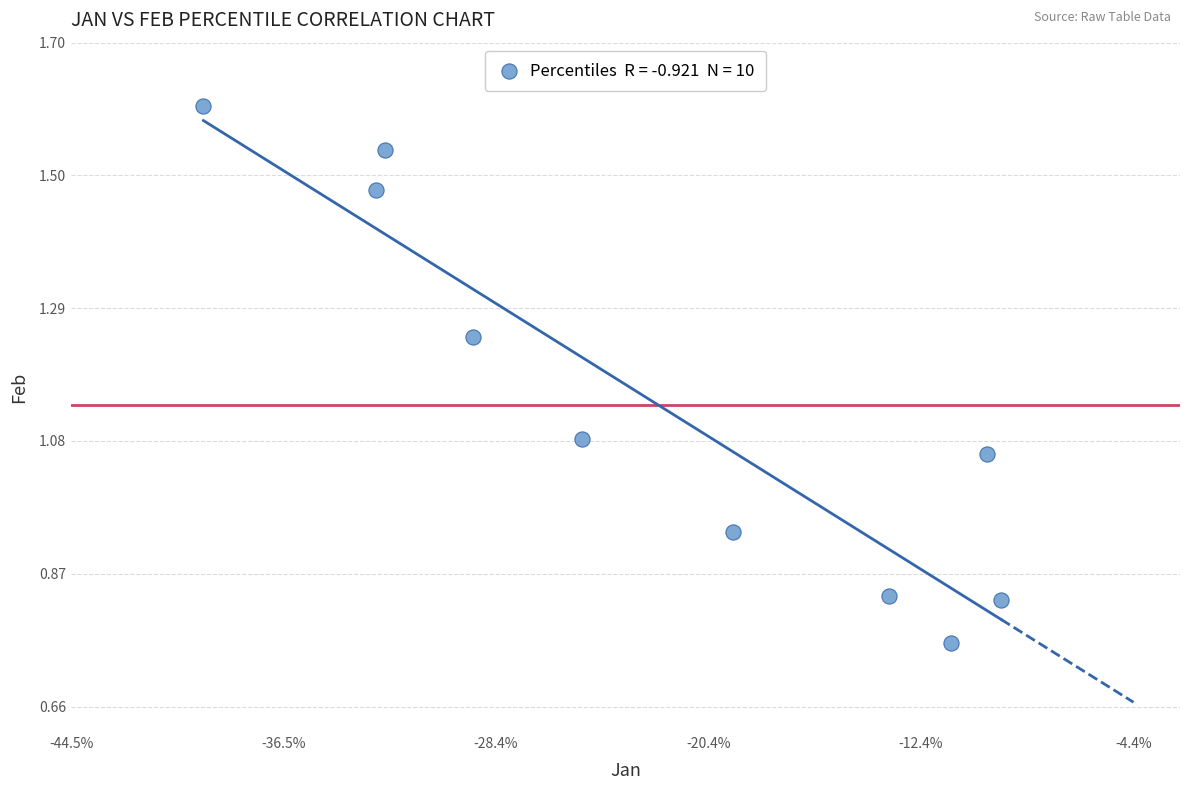

What is the range of X values (max minus min)?

0.3